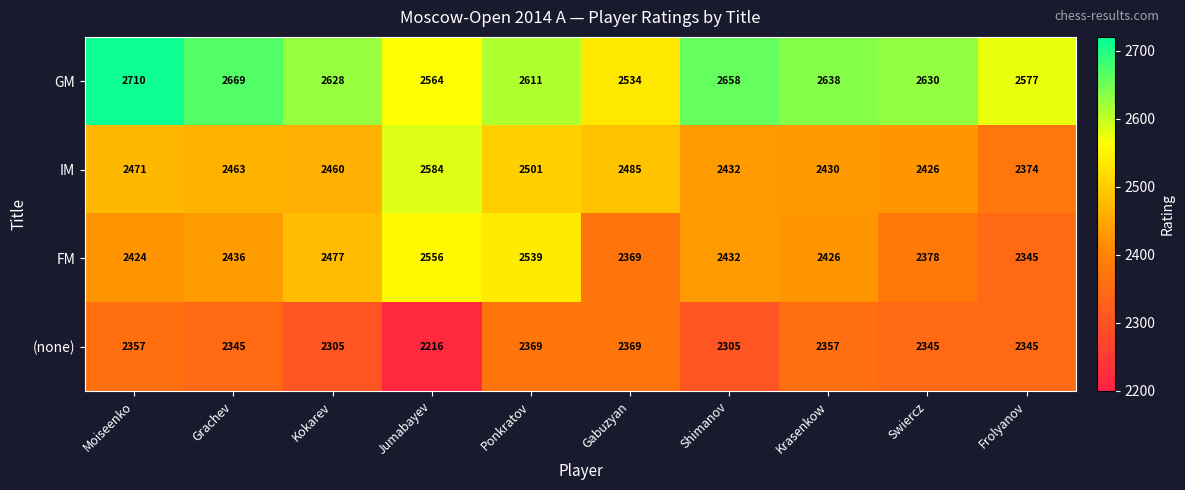

What is the sum of all GM values?

26219